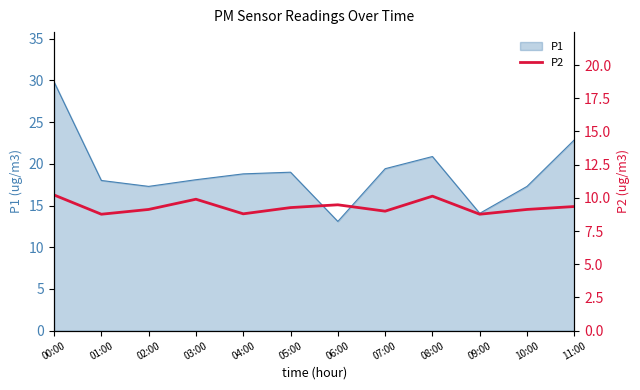

At which category does the chart reach its peak across all series?

00:00